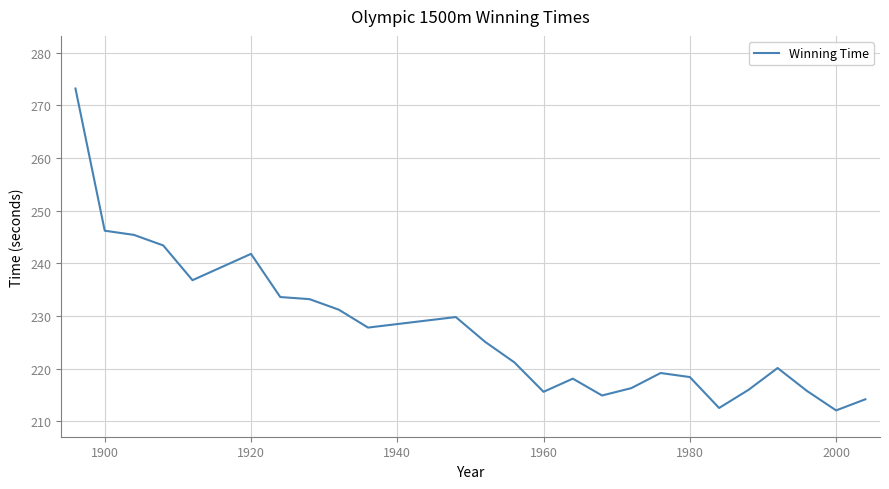

What is the difference between the maximum and minimum values?

61.1